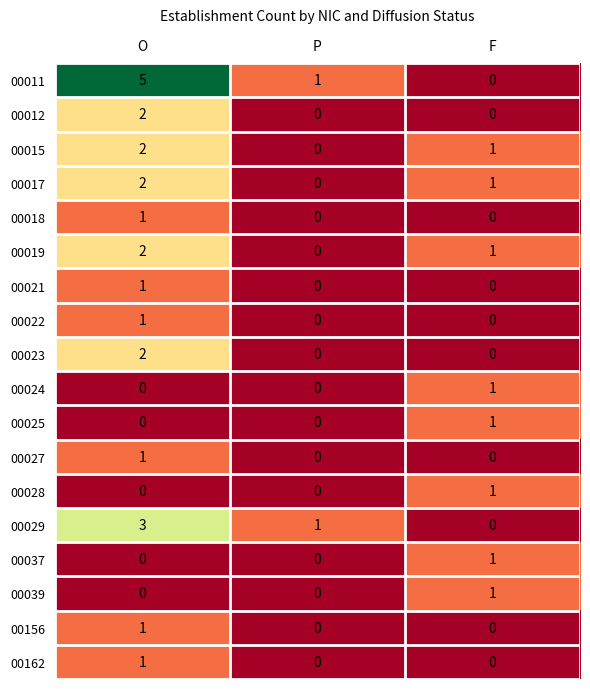

At which label does 00015 reach its minimum?

P